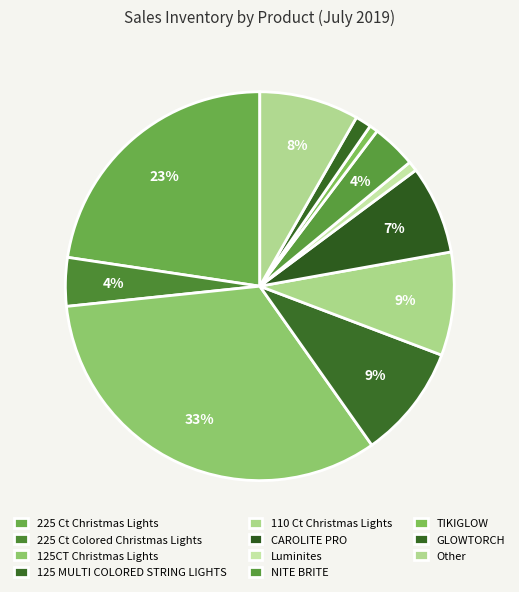

Which has a higher value, 225 Ct Christmas Lights or 110 Ct Christmas Lights?

225 Ct Christmas Lights